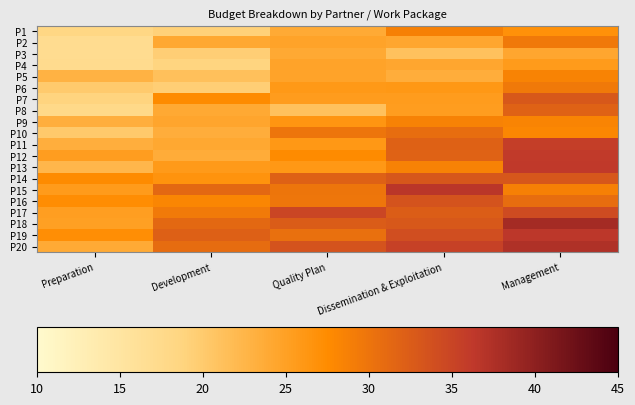

Reading right to left, list all the values displayed in this chart.

P1: Management=26.9	Dissemination & Exploitation=28.7	Quality Plan=23.9	Development=19.3	Preparation=18.3
P2: Management=29.4	Dissemination & Exploitation=24.2	Quality Plan=24.7	Development=24.2	Preparation=17.0
P3: Management=24.3	Dissemination & Exploitation=21.2	Quality Plan=24.0	Development=19.6	Preparation=16.9
P4: Management=25.6	Dissemination & Exploitation=24.2	Quality Plan=24.7	Development=18.7	Preparation=17.2
P5: Management=28.3	Dissemination & Exploitation=23.5	Quality Plan=24.6	Development=21.3	Preparation=22.9
P6: Management=29.5	Dissemination & Exploitation=26.1	Quality Plan=26.0	Development=19.5	Preparation=20.0
P7: Management=32.9	Dissemination & Exploitation=25.5	Quality Plan=25.5	Development=27.6	Preparation=18.8
P8: Management=31.9	Dissemination & Exploitation=25.4	Quality Plan=21.2	Development=24.0	Preparation=17.8
P9: Management=28.2	Dissemination & Exploitation=28.5	Quality Plan=26.4	Development=24.5	Preparation=23.3
P10: Management=28.0	Dissemination & Exploitation=30.7	Quality Plan=29.9	Development=23.4	Preparation=20.2
P11: Management=35.6	Dissemination & Exploitation=31.9	Quality Plan=26.1	Development=24.2	Preparation=23.3
P12: Management=36.0	Dissemination & Exploitation=31.8	Quality Plan=27.5	Development=23.6	Preparation=25.4
P13: Management=36.2	Dissemination & Exploitation=28.5	Quality Plan=26.1	Development=25.8	Preparation=22.4
P14: Management=33.1	Dissemination & Exploitation=33.0	Quality Plan=32.0	Development=26.6	Preparation=27.6
P15: Management=28.6	Dissemination & Exploitation=36.6	Quality Plan=29.9	Development=31.2	Preparation=25.6
P16: Management=30.8	Dissemination & Exploitation=33.4	Quality Plan=29.8	Development=28.1	Preparation=27.4
P17: Management=34.3	Dissemination & Exploitation=32.4	Quality Plan=34.8	Development=29.4	Preparation=25.3
P18: Management=38.2	Dissemination & Exploitation=32.9	Quality Plan=32.5	Development=31.3	Preparation=25.1
P19: Management=36.5	Dissemination & Exploitation=34.0	Quality Plan=30.4	Development=32.0	Preparation=27.2
P20: Management=37.4	Dissemination & Exploitation=35.4	Quality Plan=33.4	Development=30.9	Preparation=23.8